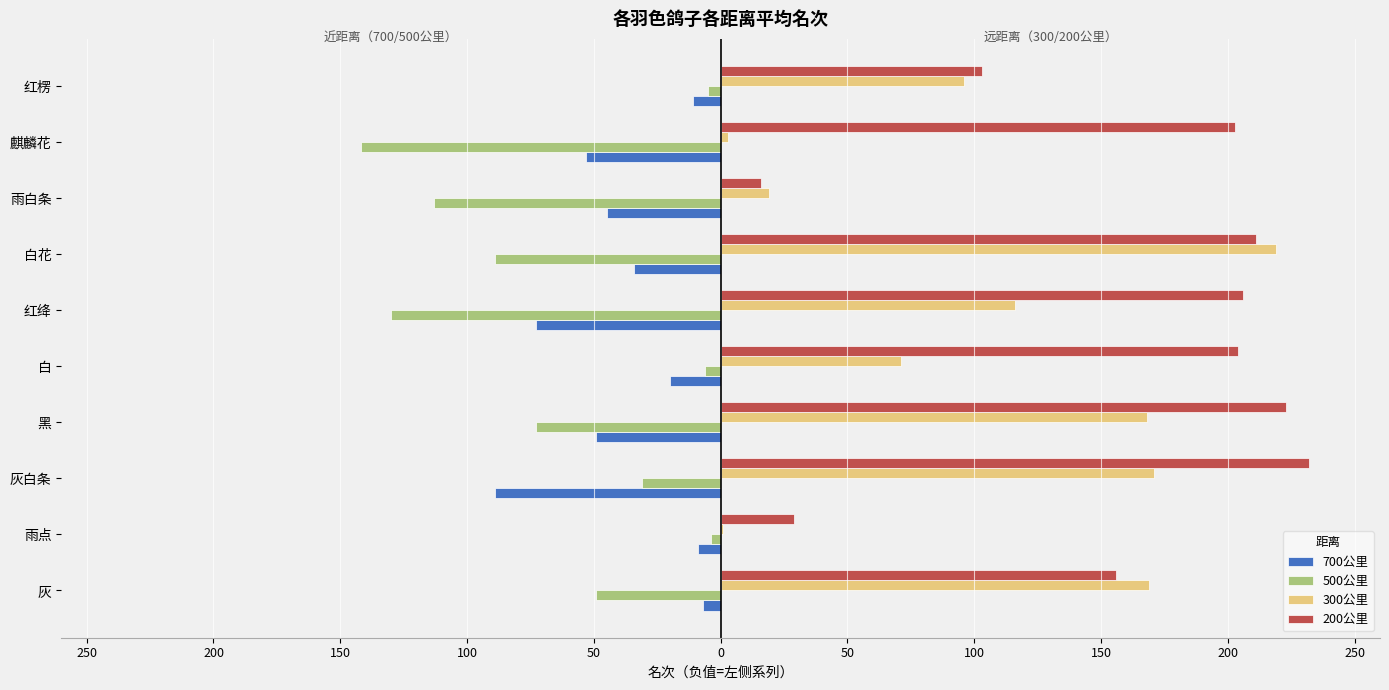

What are all the series names shown in the legend?

700公里, 500公里, 300公里, 200公里